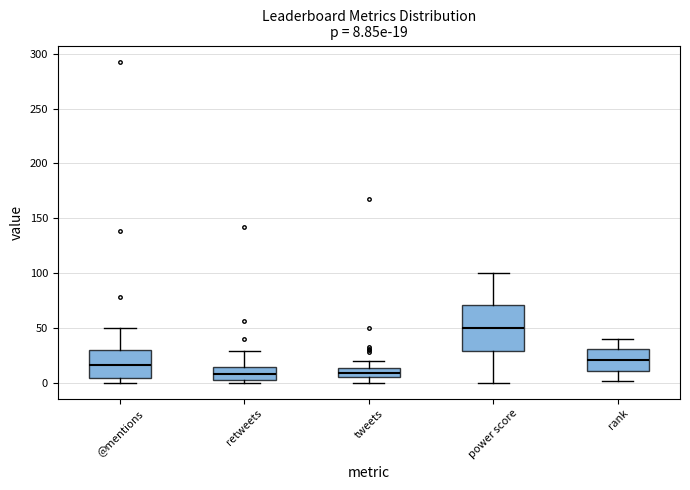

Which box is the tallest, from its lower edge to its upper edge?

power score